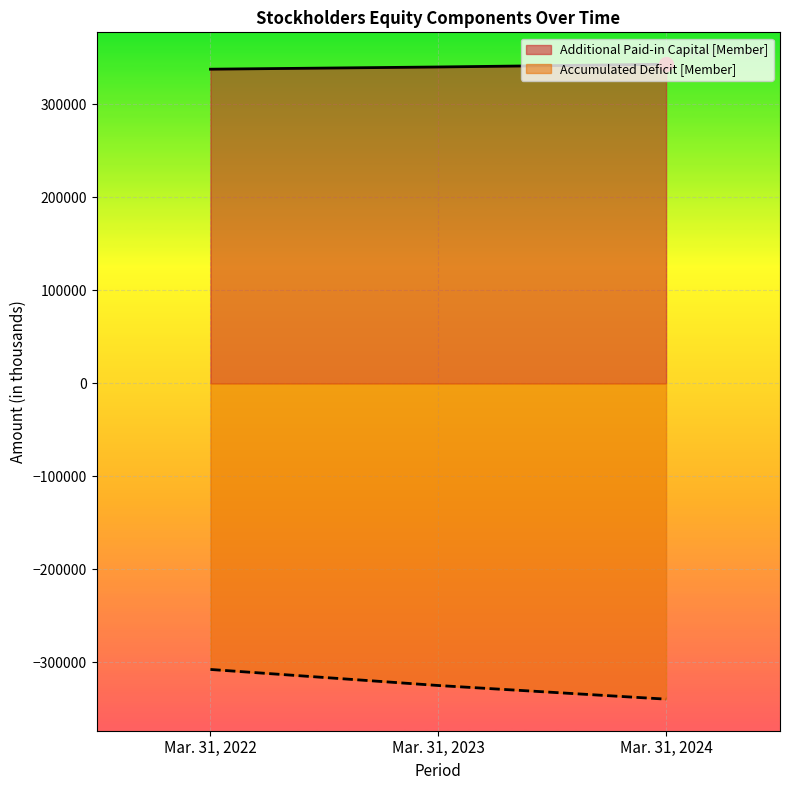

Between Mar. 31, 2024 and Mar. 31, 2022, which is larger?

Mar. 31, 2024